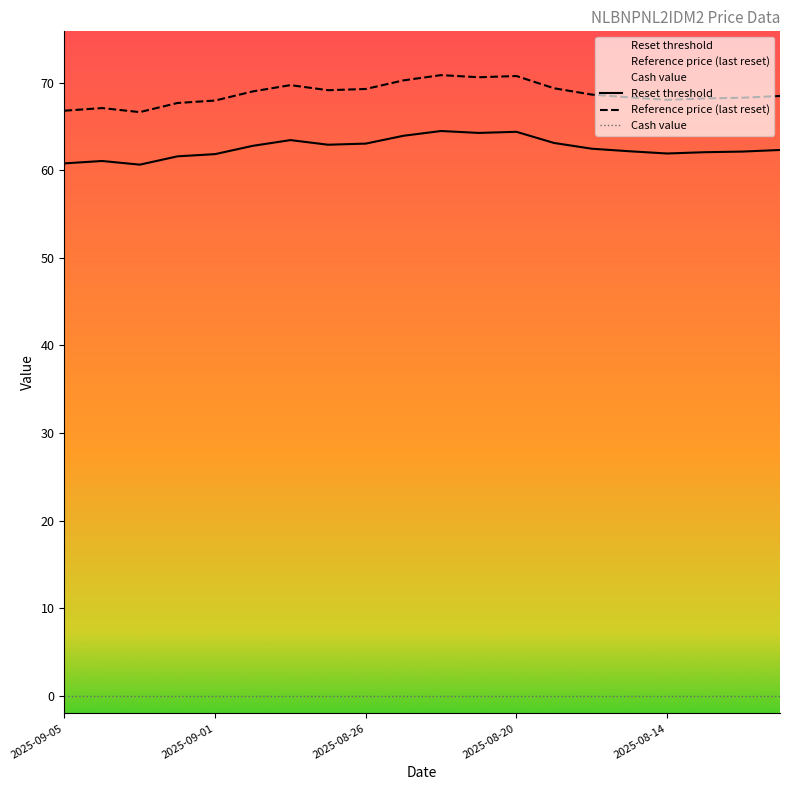

At which category is the sum across all series the highest?

2025-08-22